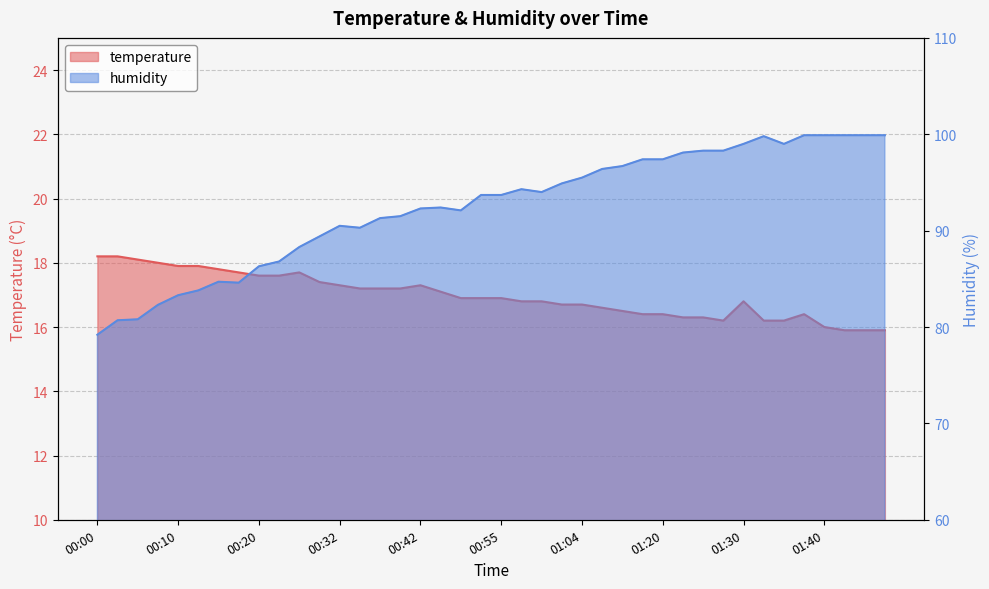

In humidity, how many points are lower than both neighbors (excluding endpoints)?

5